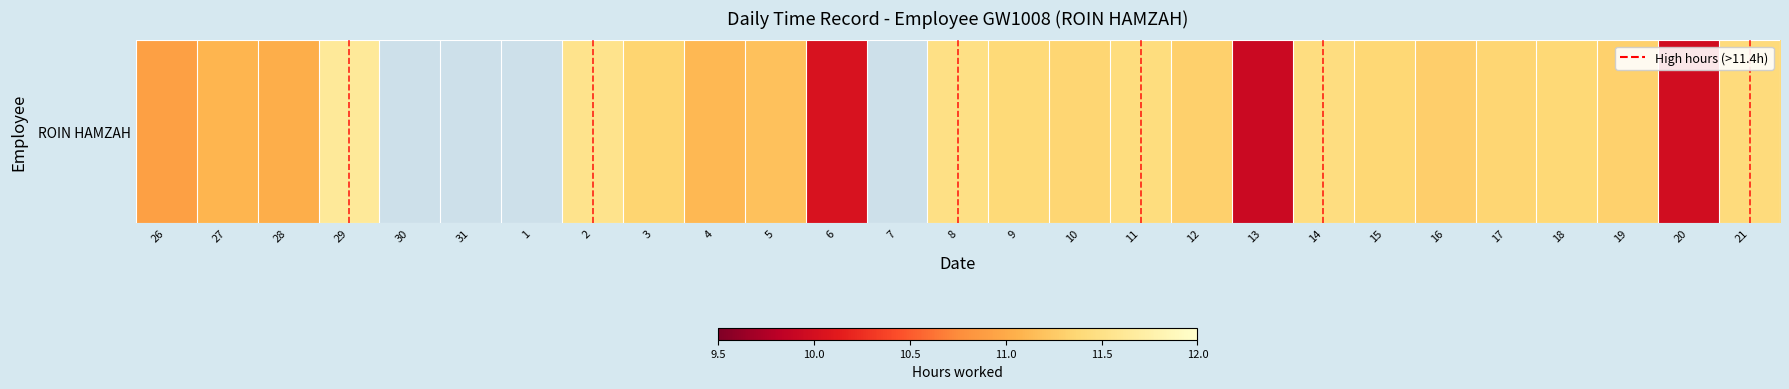

The value at 3 is 18.3. True or false?

False